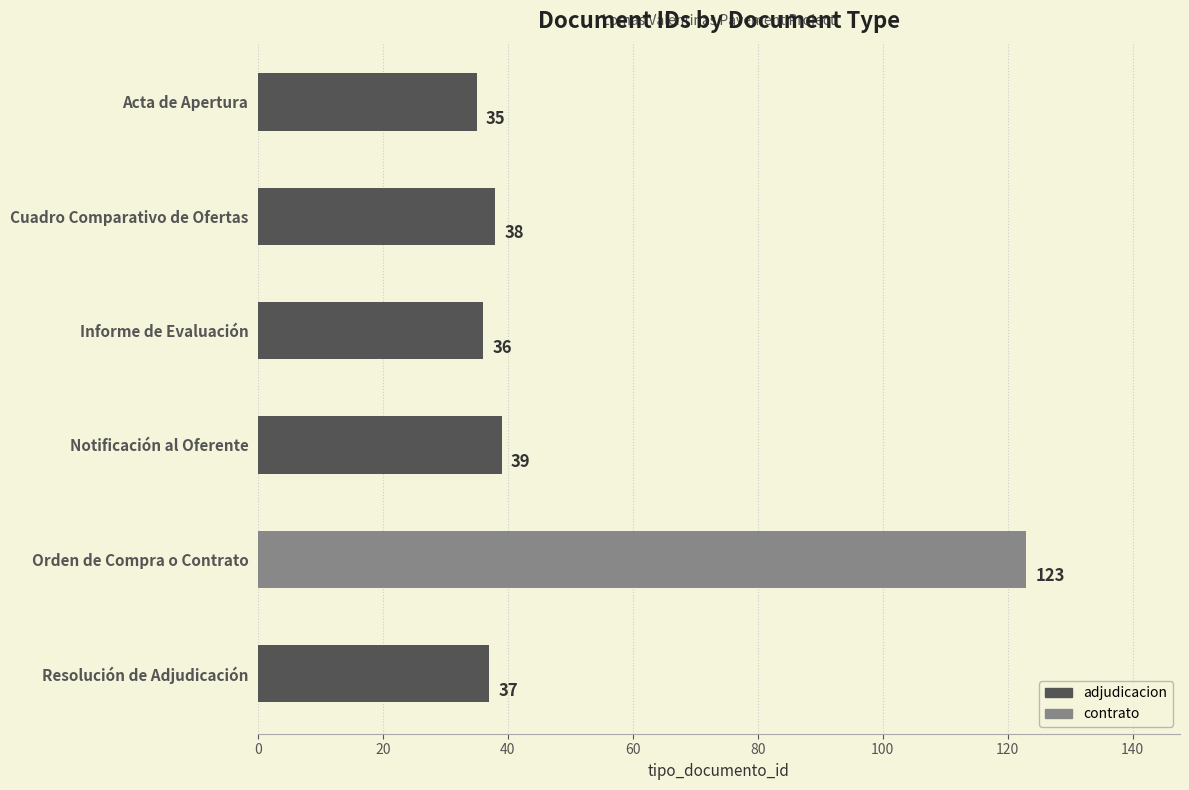

What is the smallest value displayed?

35